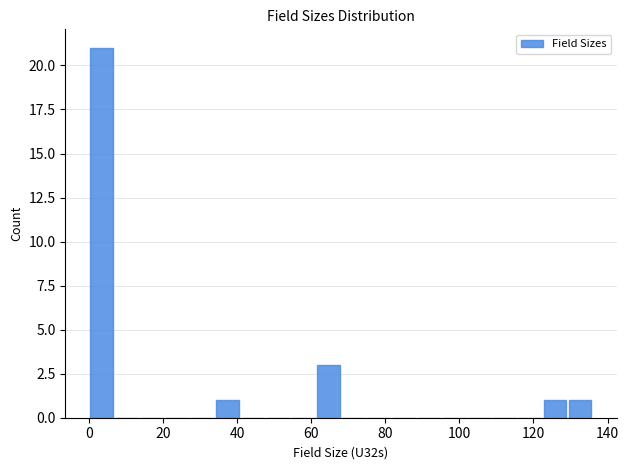

Read against the x-axis, roughly where is the centre of the tallest bar?

4